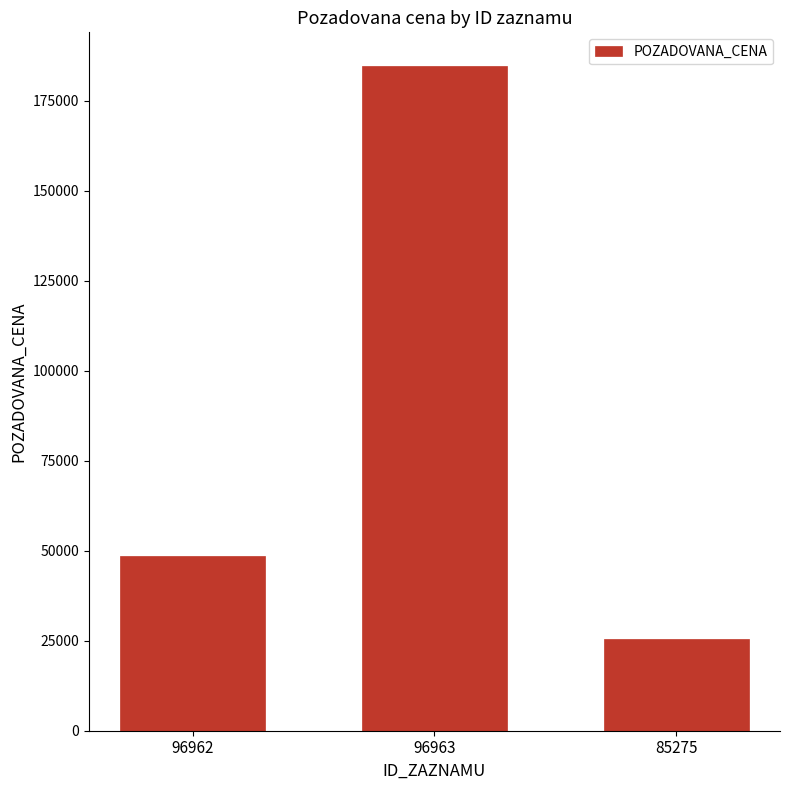

Reading right to left, transcribe all the data shown in this chart.

25400	184800	48500